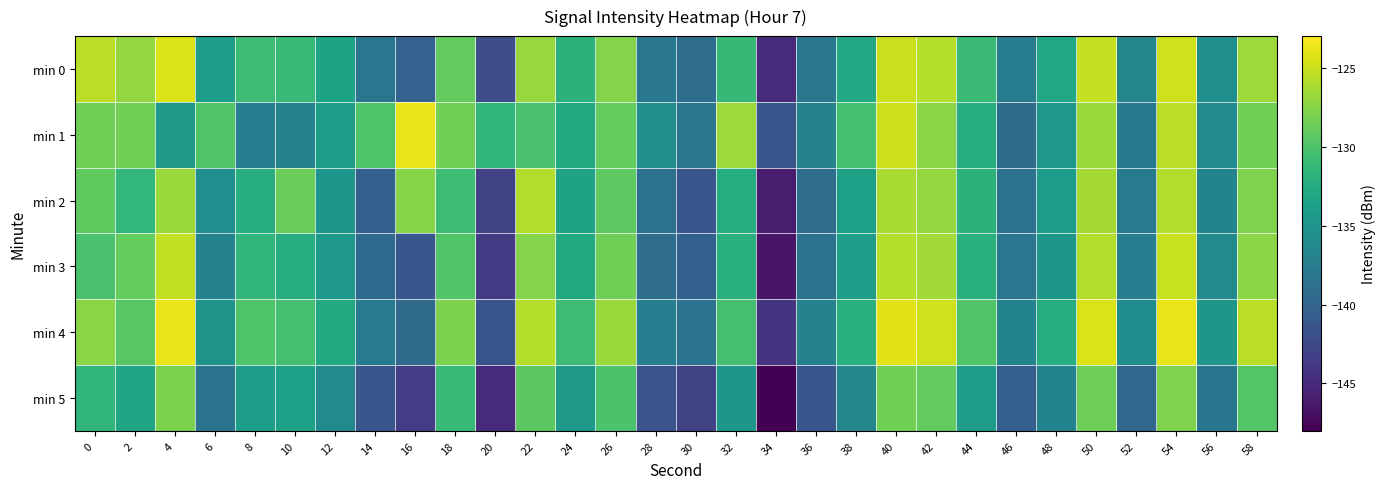

At 8, list the series in order from largest to smallest.

min 4, min 0, min 3, min 2, min 5, min 1